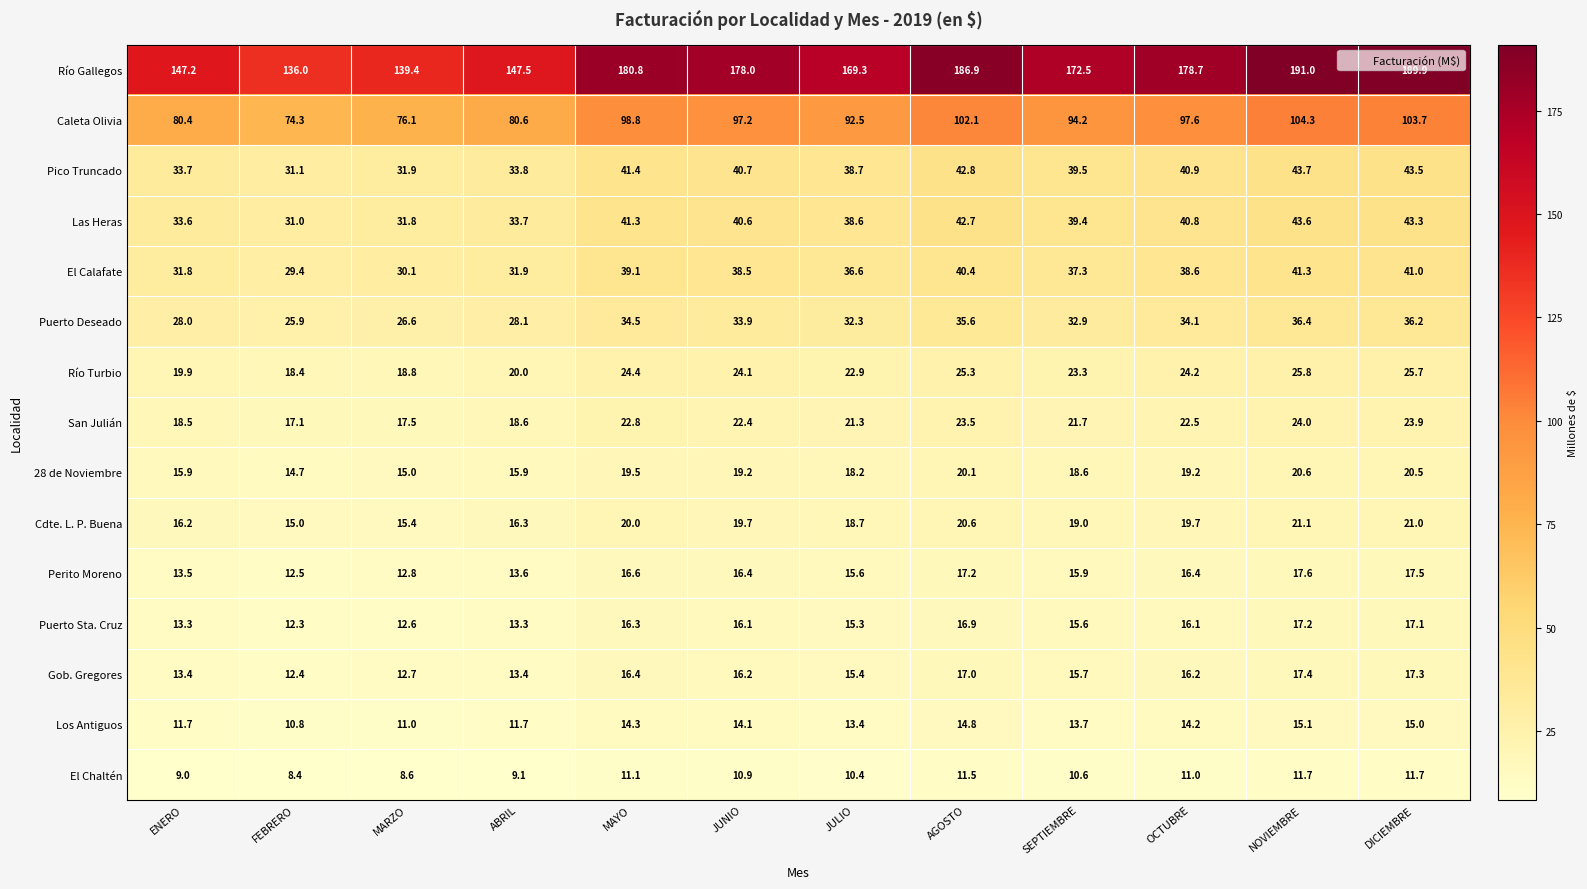

Rank the categories by Caleta Olivia value from highest to lowest.

NOVIEMBRE, DICIEMBRE, AGOSTO, MAYO, OCTUBRE, JUNIO, SEPTIEMBRE, JULIO, ABRIL, ENERO, MARZO, FEBRERO